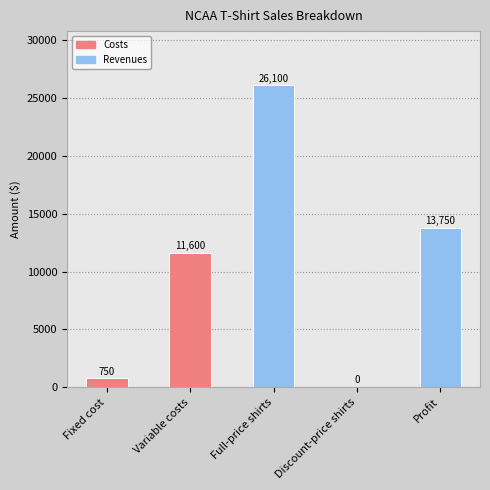

How many values are above zero?

4